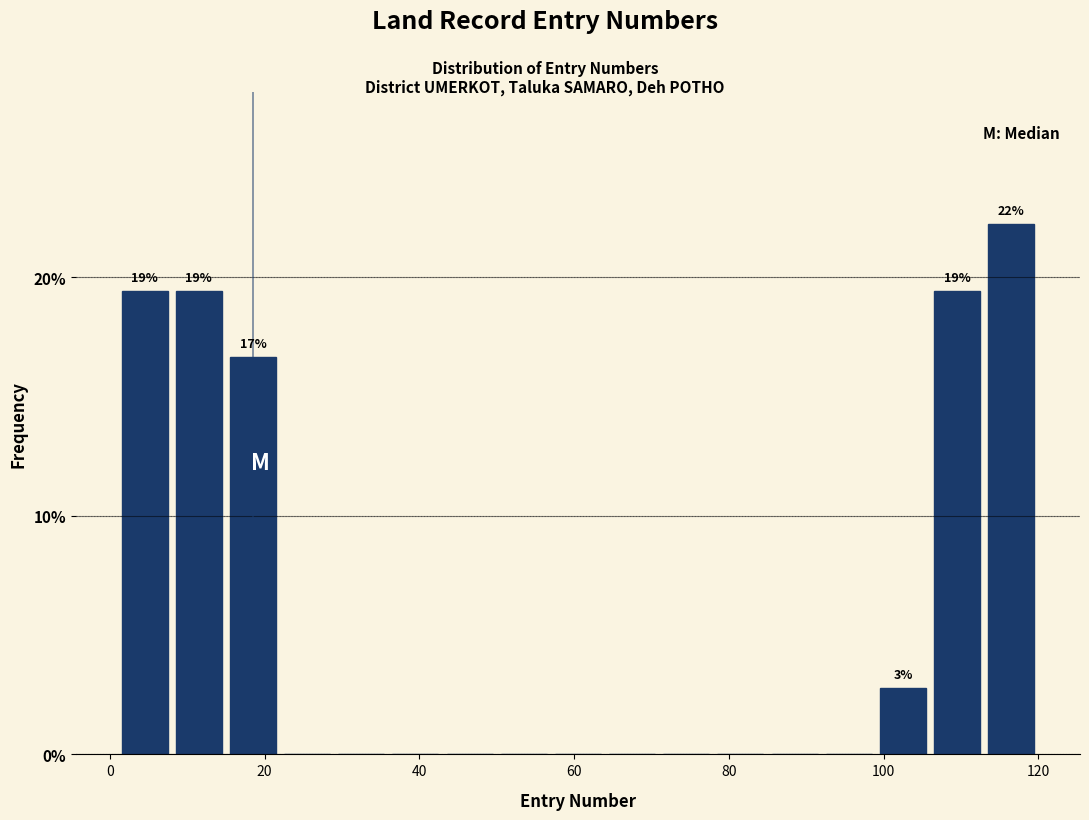

Read against the x-axis, roughly where is the centre of the tallest bar?

116